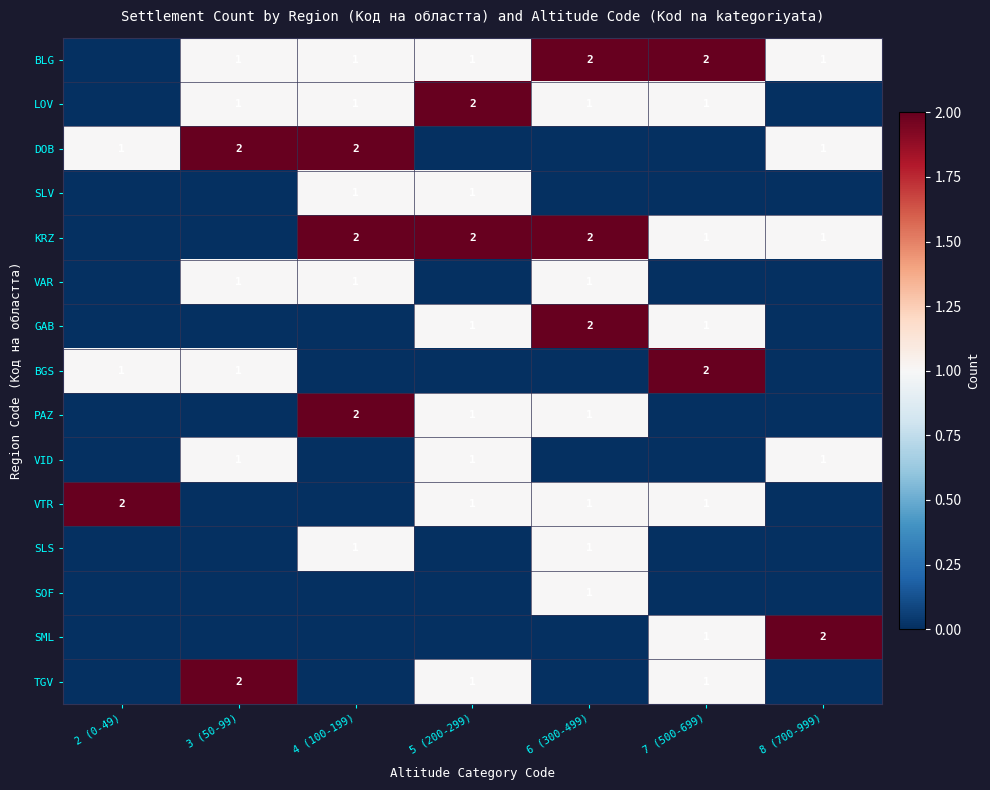

True or false: DOB has a value of 2 at 4 (100-199).

True